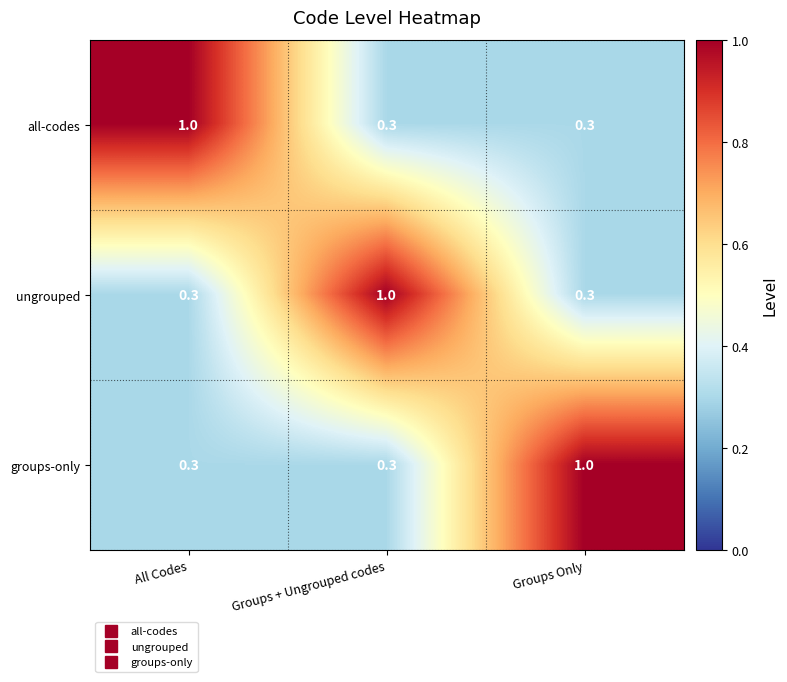

What is the sum of all all-codes values?

1.6